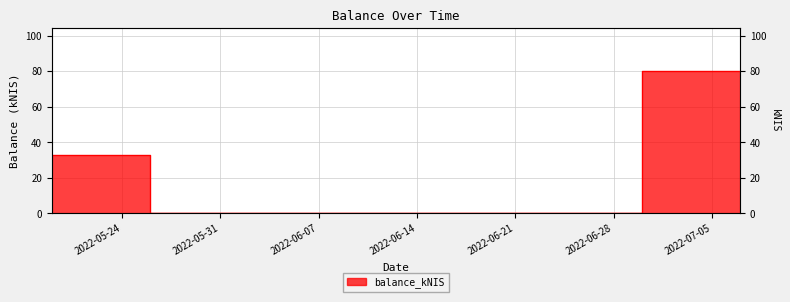

The value at 2022-06-30 is 50.6. True or false?

False